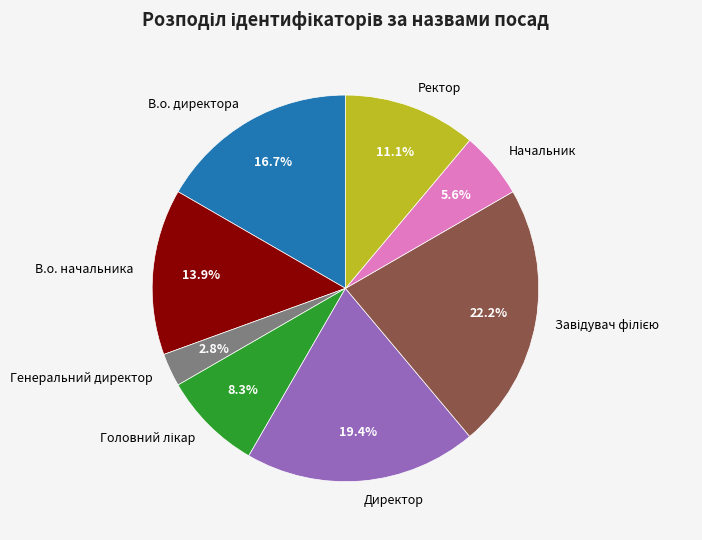

To the nearest percent, what portion does Генеральний директор represent?

3%